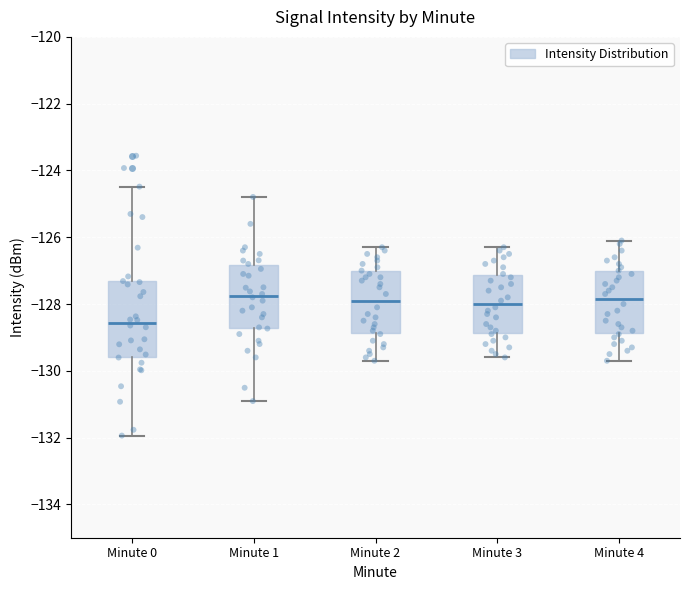

Which box is the tallest, from its lower edge to its upper edge?

Minute 0